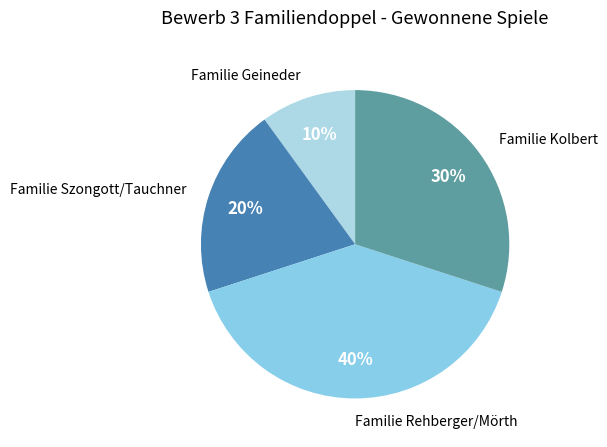

What is the smallest slice in the pie chart?

Familie Geineder